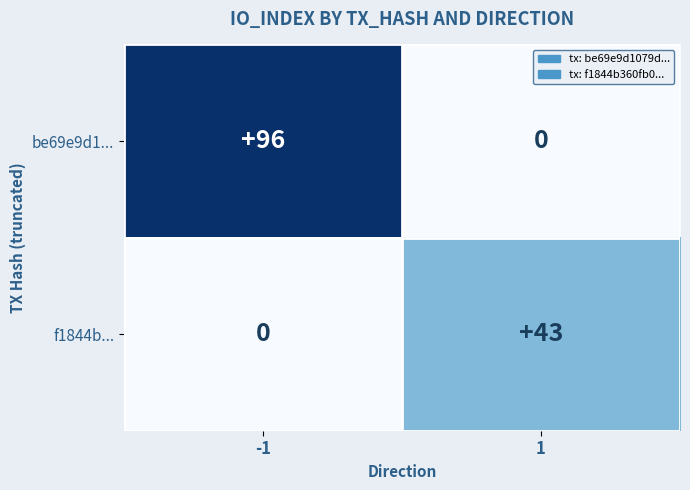

Which series has the largest range (max minus min)?

be69e9d1...